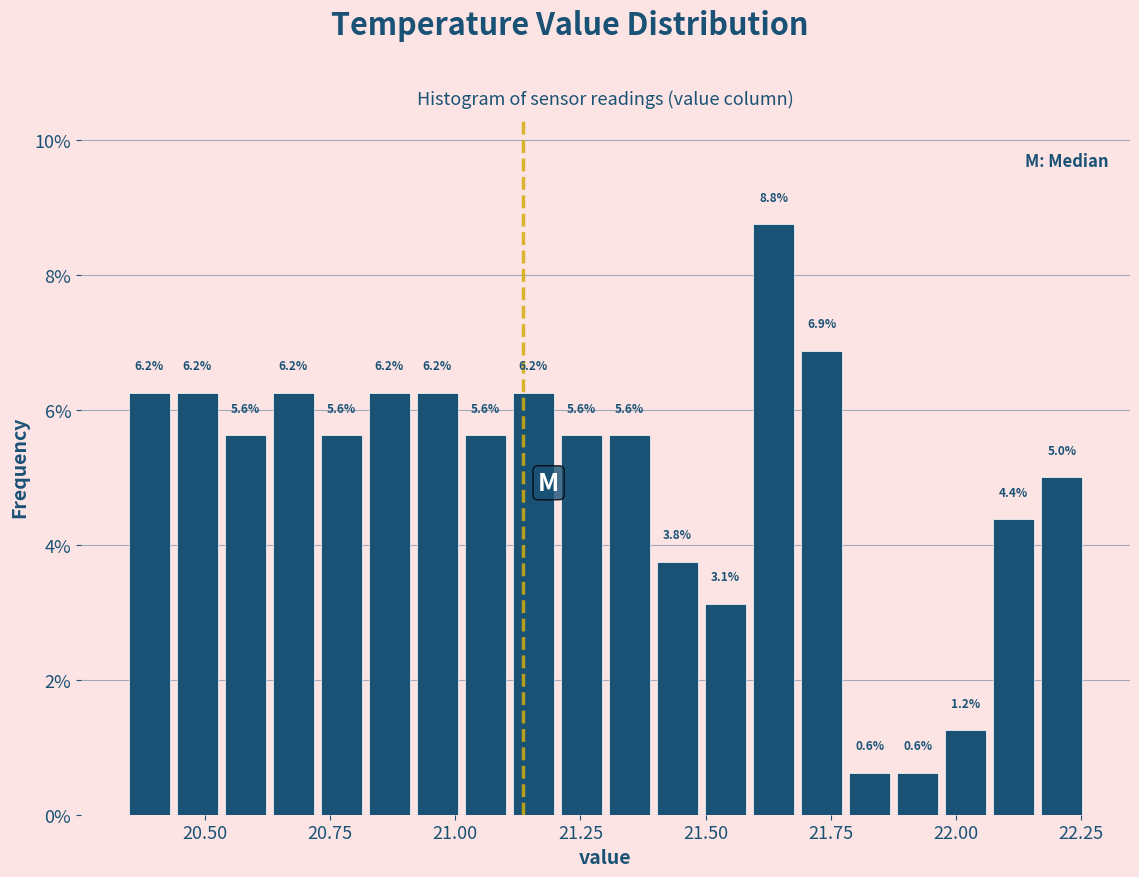

Around what value on the x-axis is the tallest bar? Give the approximate position of its centre, as read against the axis.

21.65